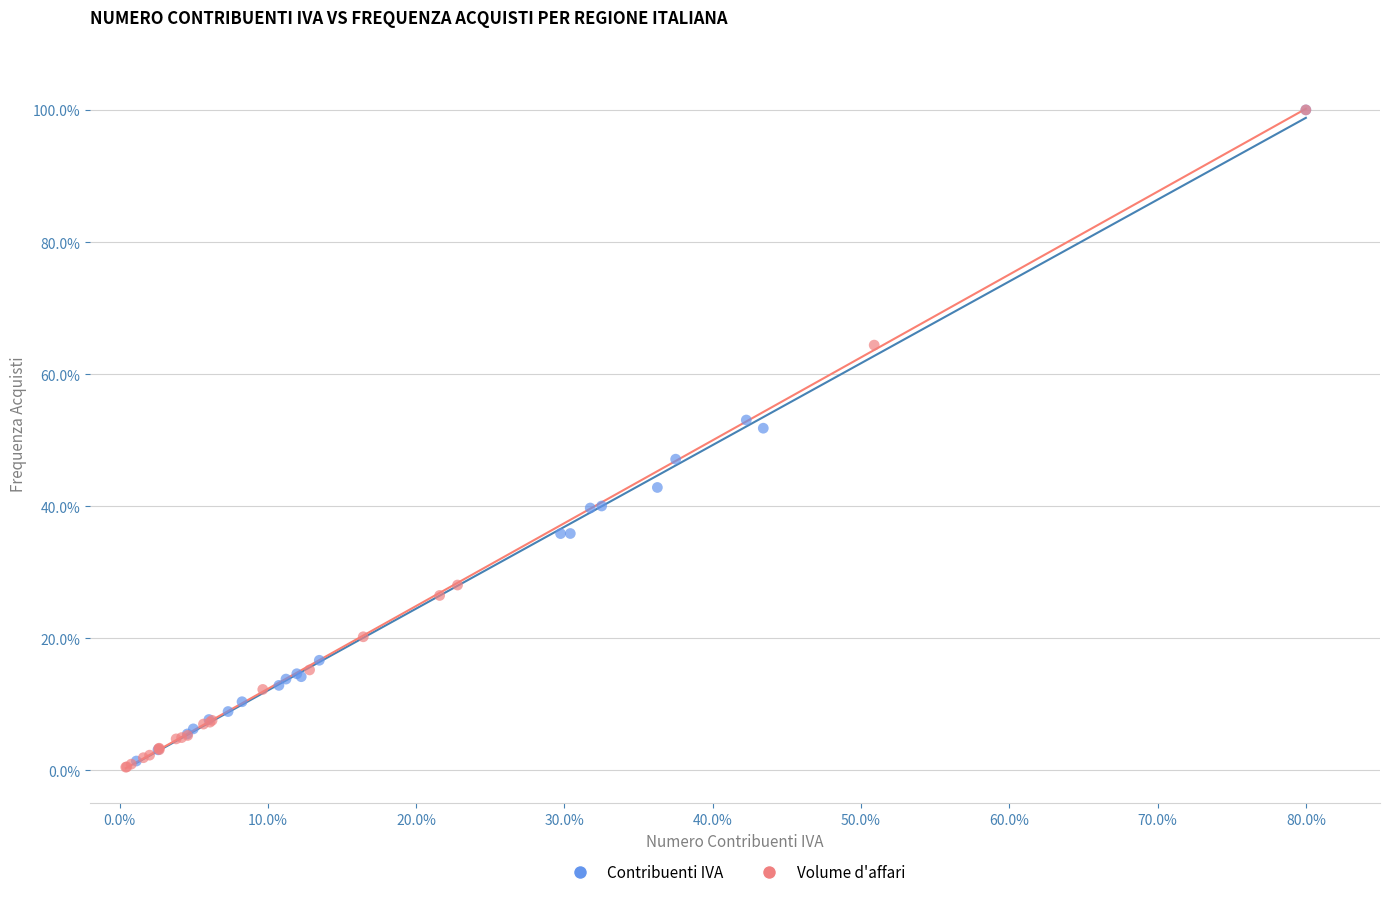

Which series has the widest spread of Y values?

Volume d'affari